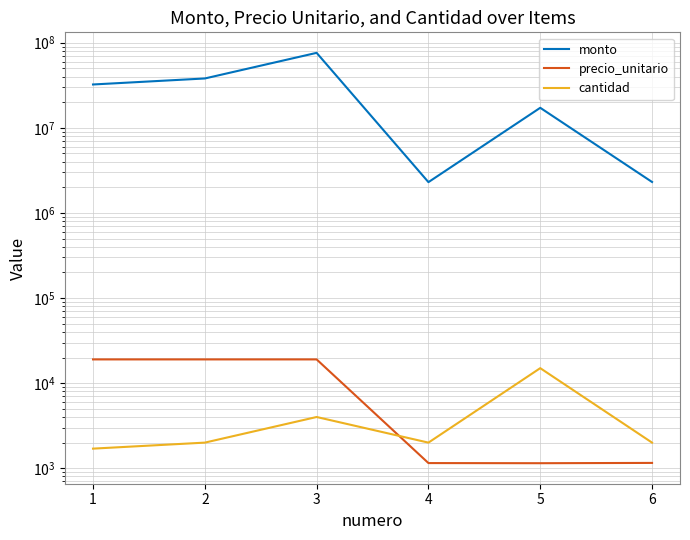

The cantidad series shows 2605 at 1. True or false?

False